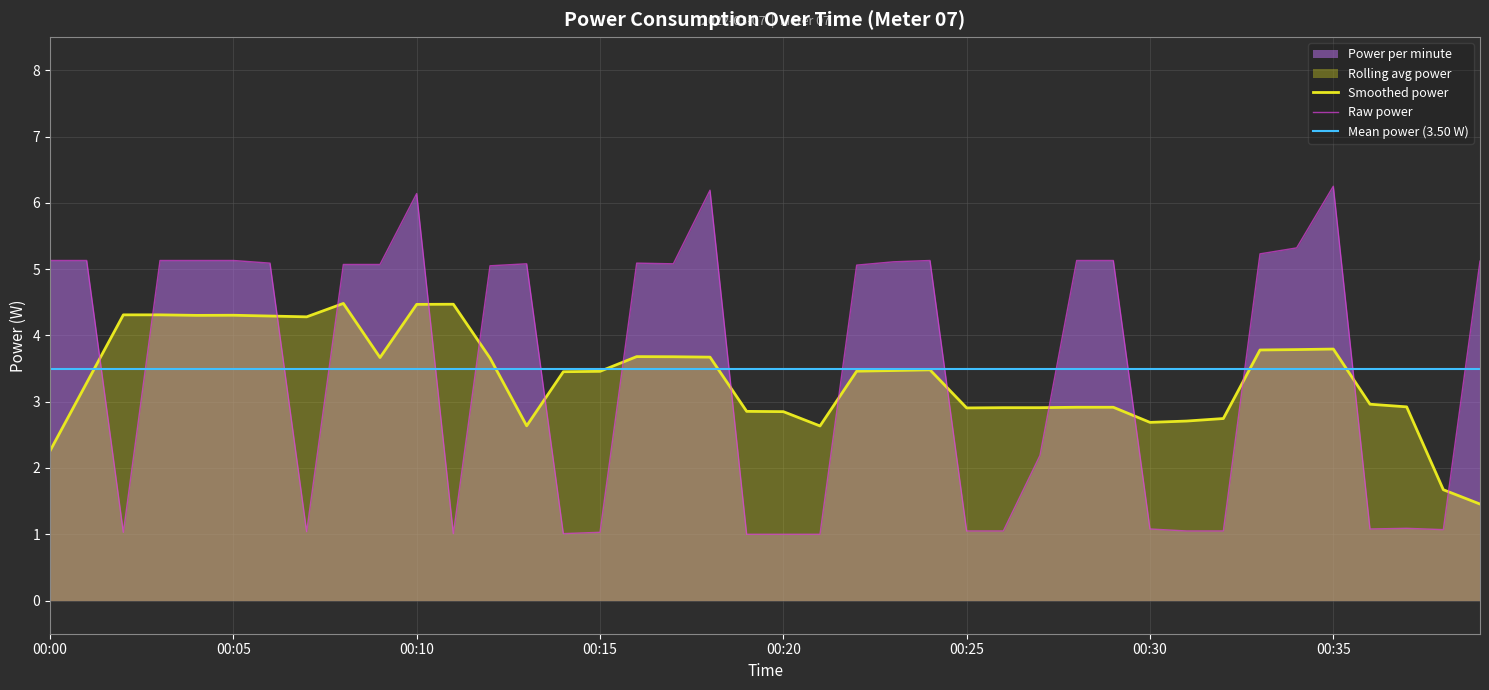

The value at 03:00 is 8.7. True or false?

False